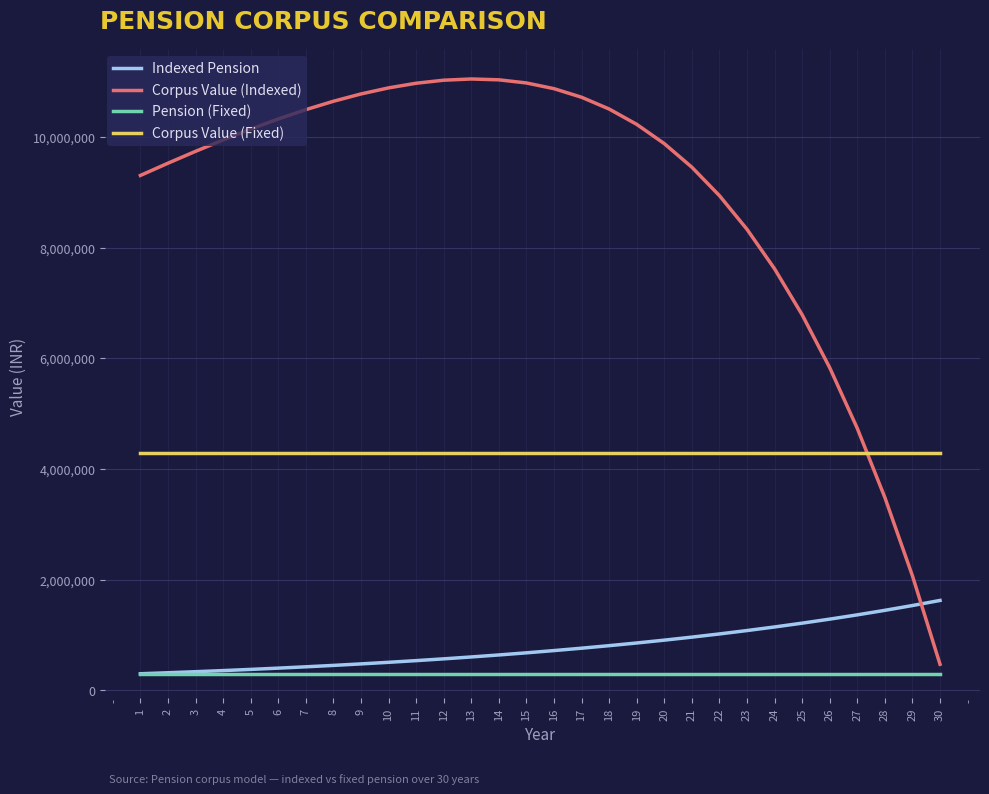

What is the average value of the Corpus Value (Fixed) series?

4285714.3